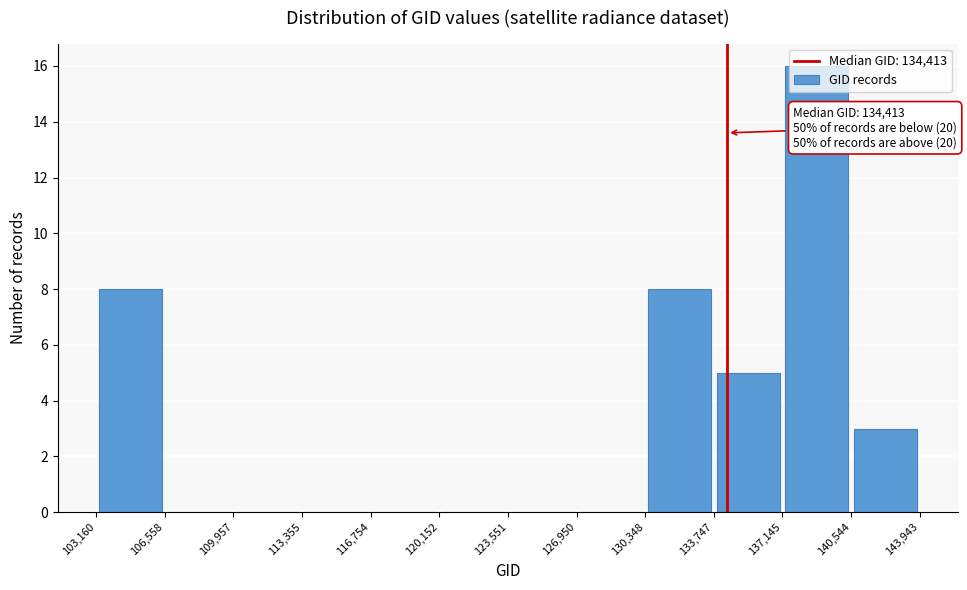

Over which range of the x-axis is the bar tallest?

137,145 to 140,544